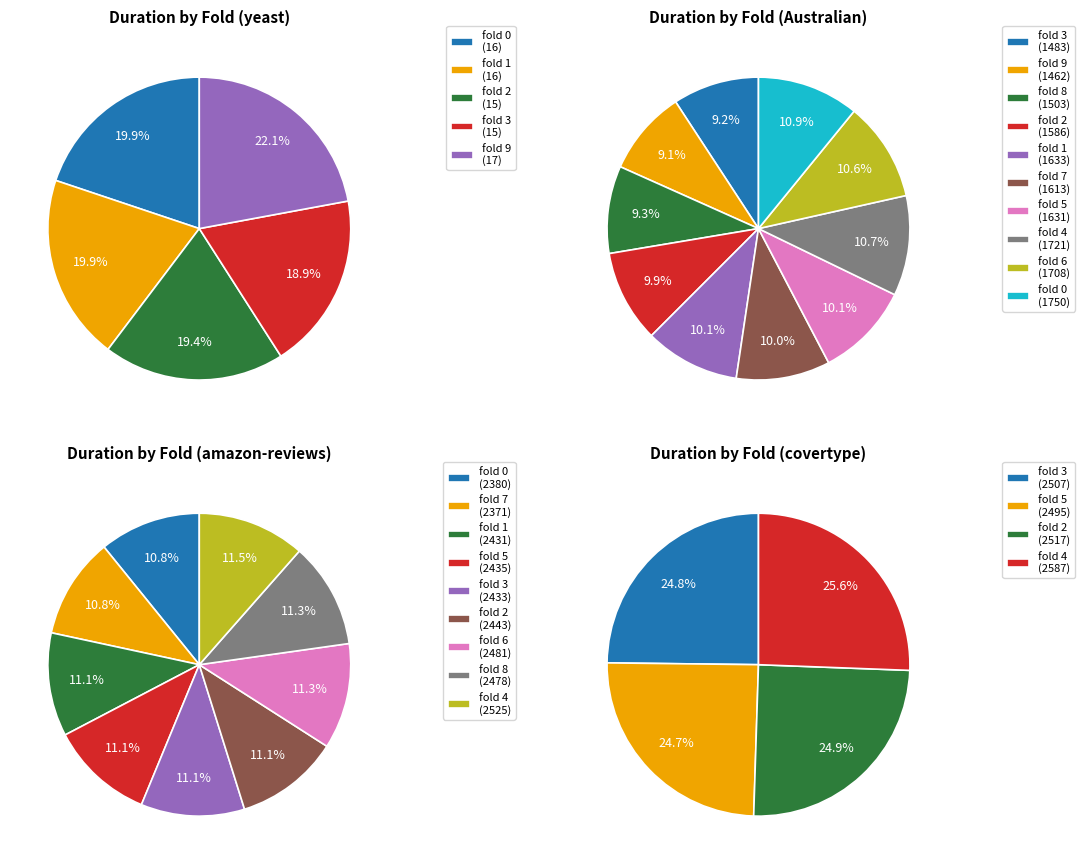

Does any single category account for the majority?

No